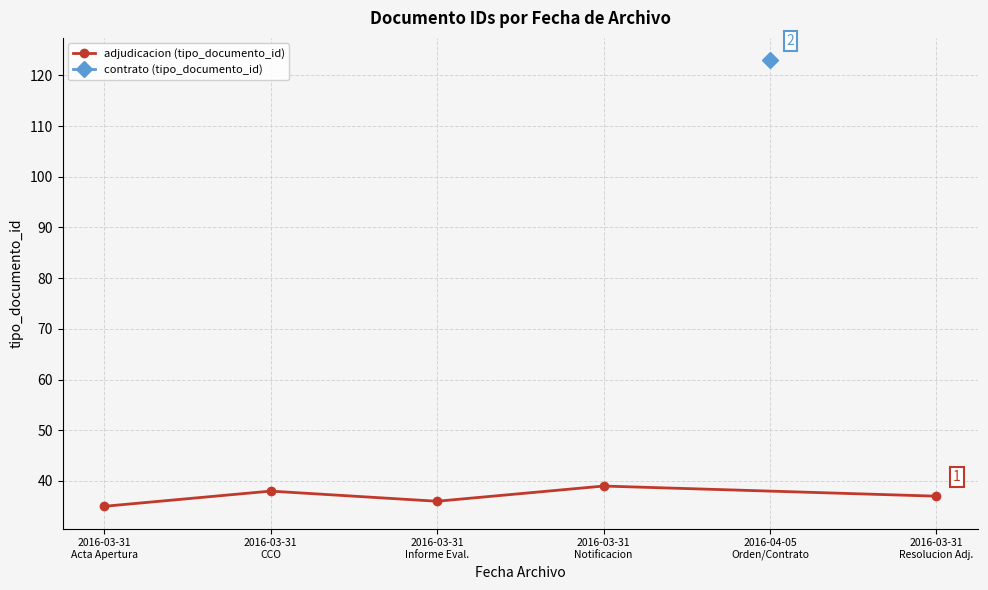

What is the value of the adjudicacion (tipo_documento_id) point at the 3rd from the left?

36